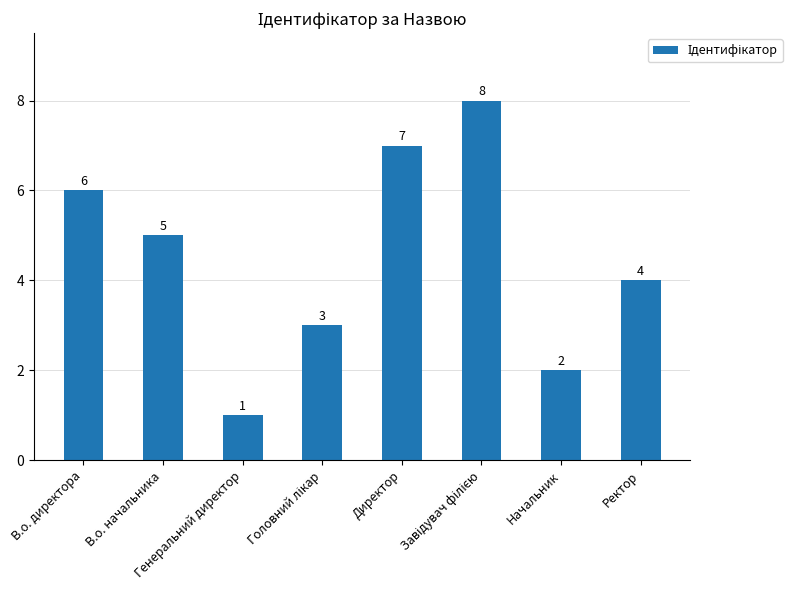

How many bars are there in total?

8